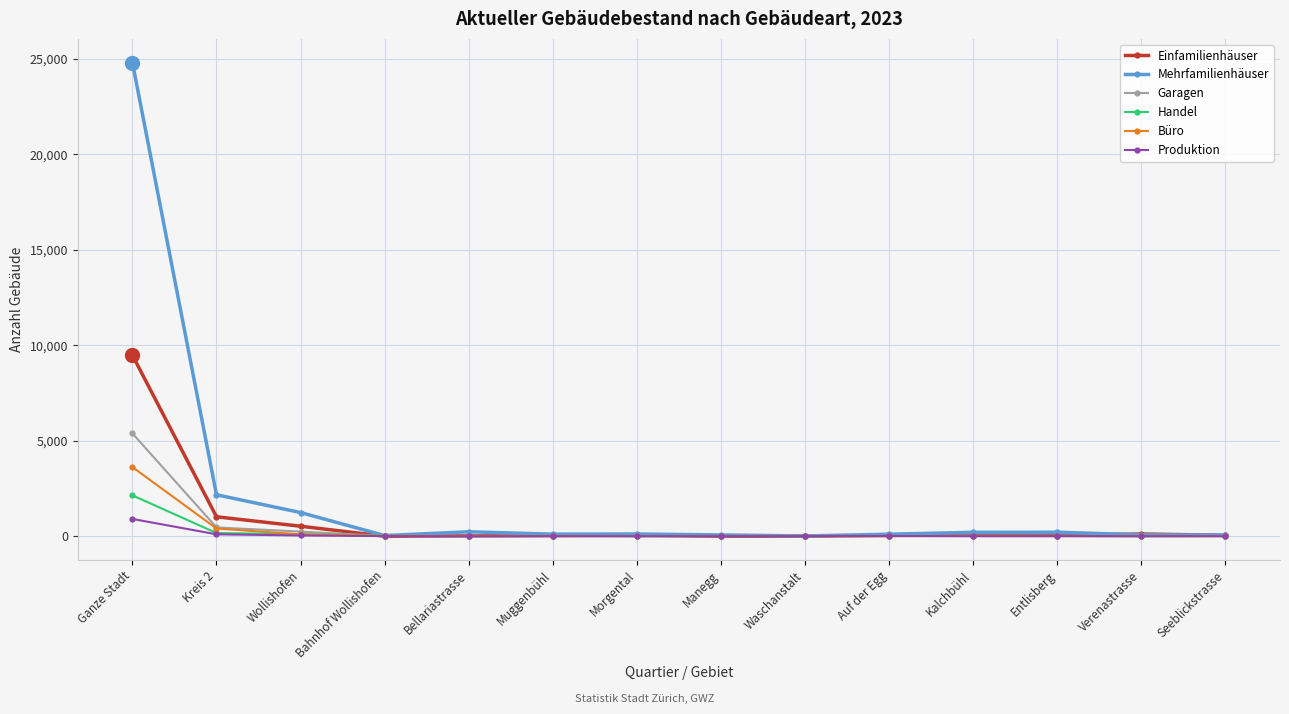

What is the total value across all series at Kalchbühl?

379